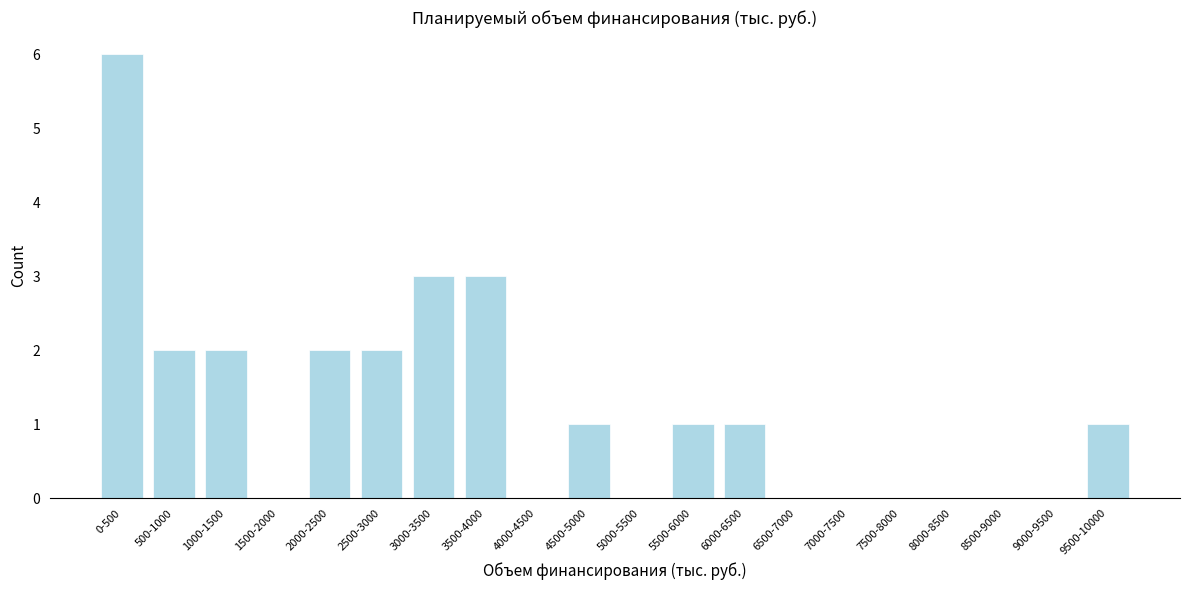

Reading right to left, list all the values displayed in this chart.

9500-10000=1	9000-9500=0	8500-9000=0	8000-8500=0	7500-8000=0	7000-7500=0	6500-7000=0	6000-6500=1	5500-6000=1	5000-5500=0	4500-5000=1	4000-4500=0	3500-4000=3	3000-3500=3	2500-3000=2	2000-2500=2	1500-2000=0	1000-1500=2	500-1000=2	0-500=6